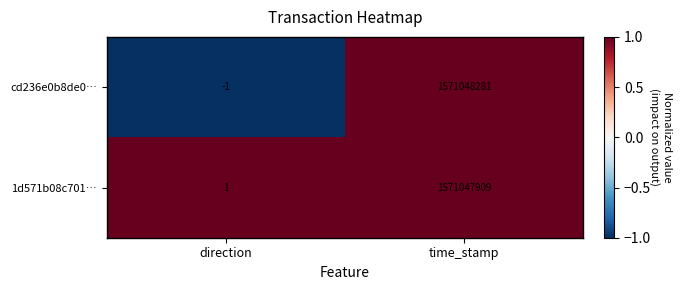

Count the number of categories in the chart.

2